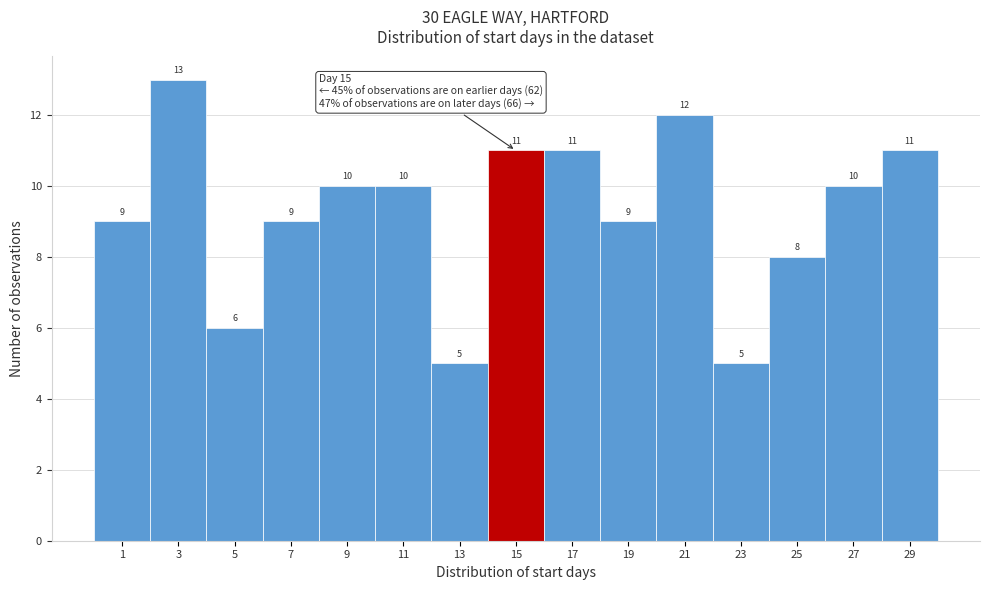

Reading right to left, what are all the values shown in this chart?

29=11	27=10	25=8	23=5	21=12	19=9	17=11	15=11	13=5	11=10	9=10	7=9	5=6	3=13	1=9